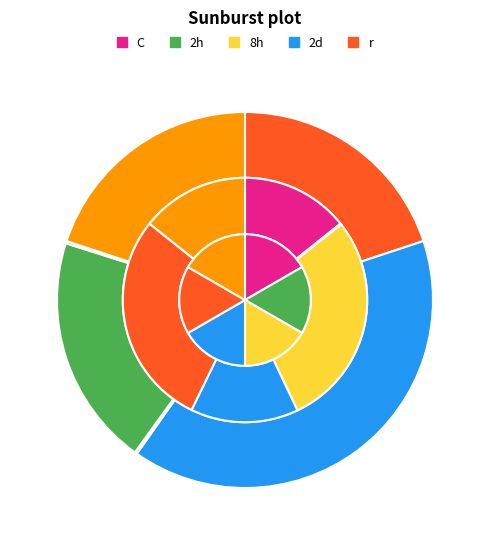

Is there a majority slice in this chart?

No